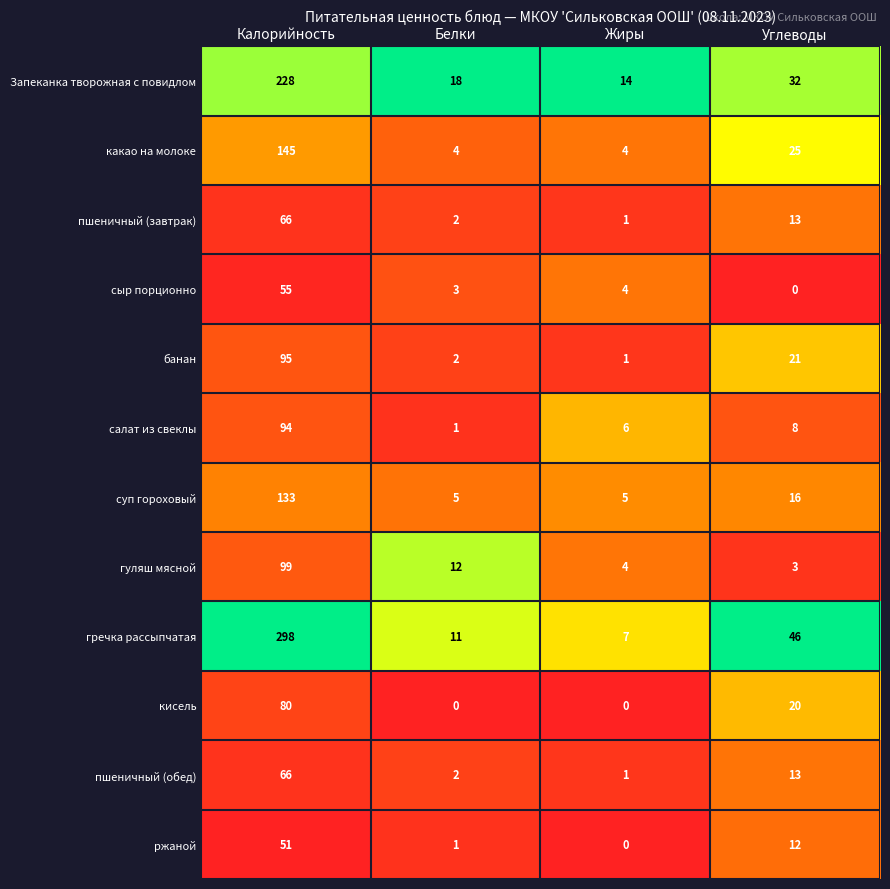

The value of гуляш мясной at Углеводы is 5. True or false?

False